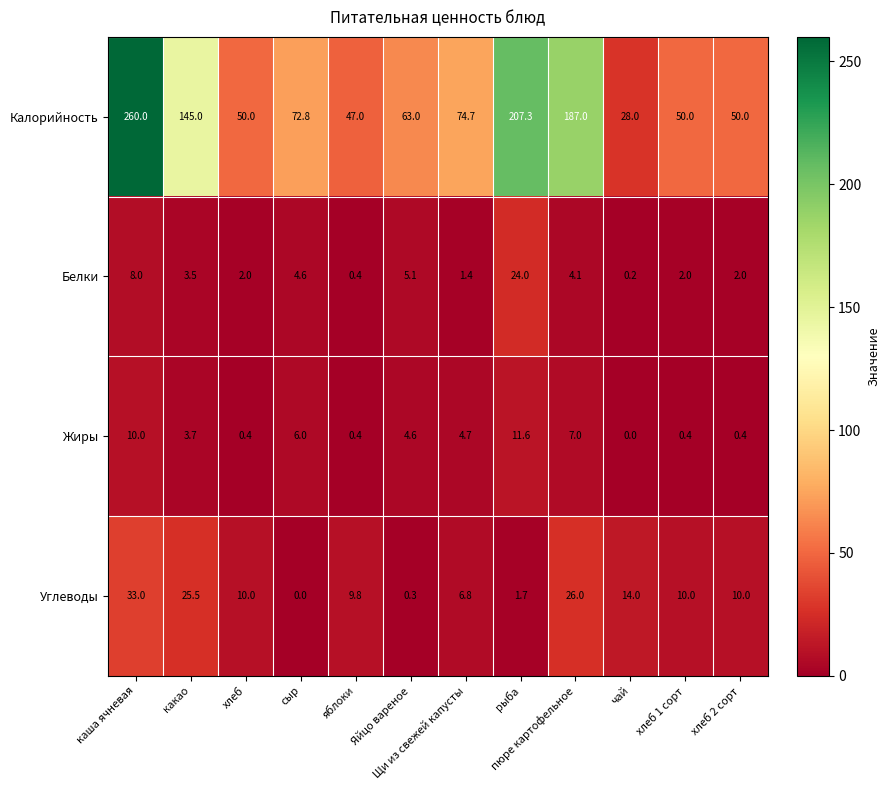

Which series changed the most between хлеб and сыр?

Калорийность